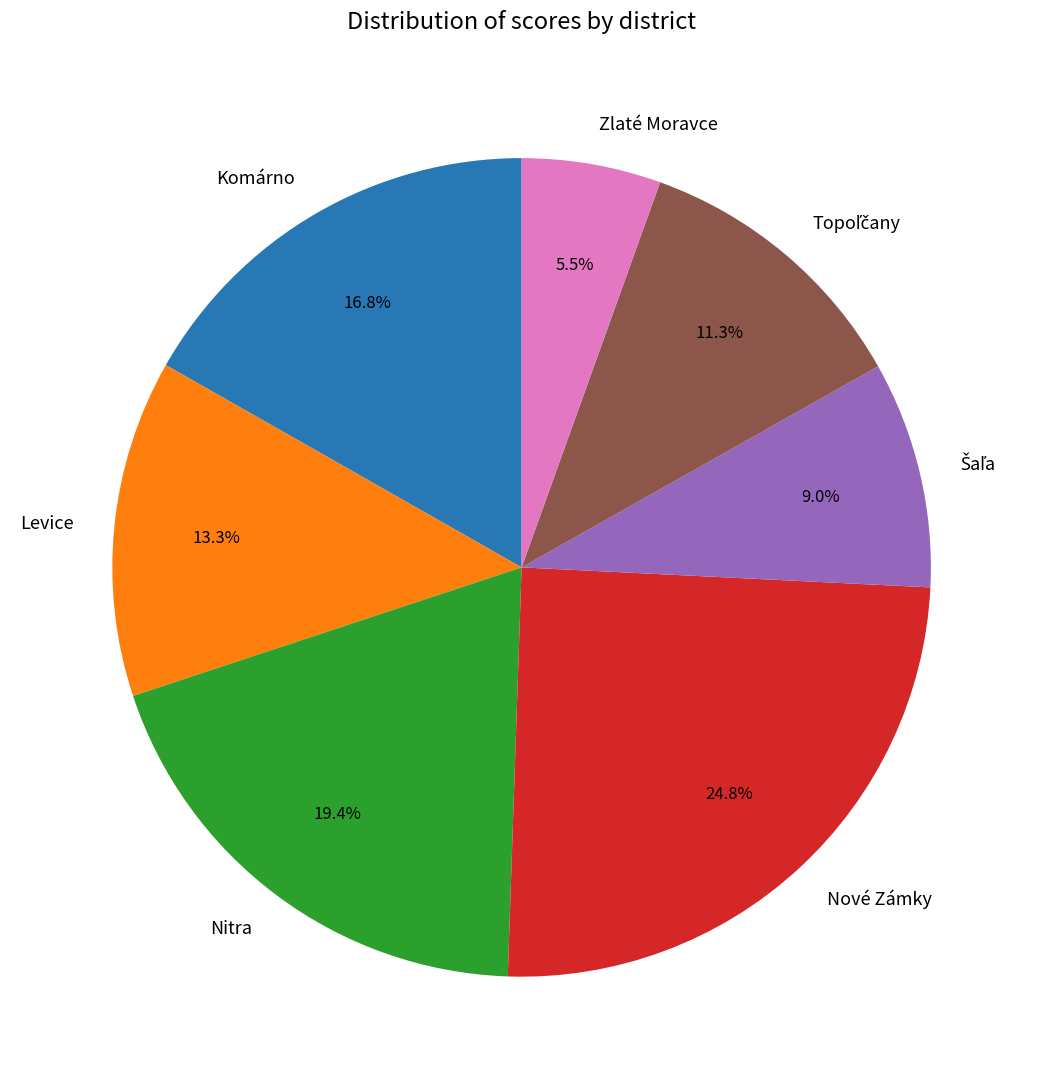

Which has a higher value, Levice or Nitra?

Nitra